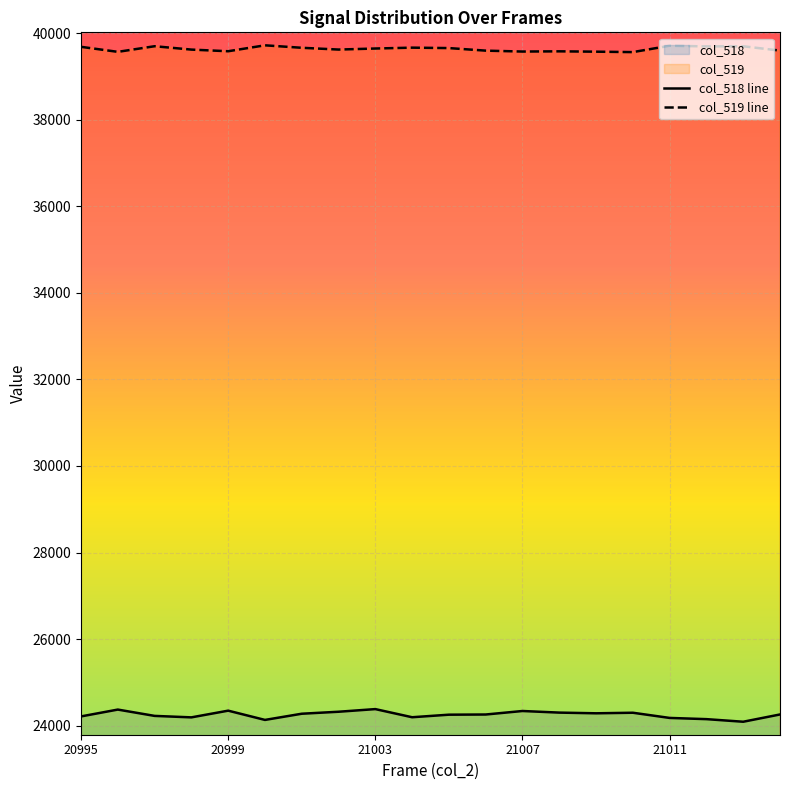

What is the sum of the col_519 values at 21010 and 21011?

79275